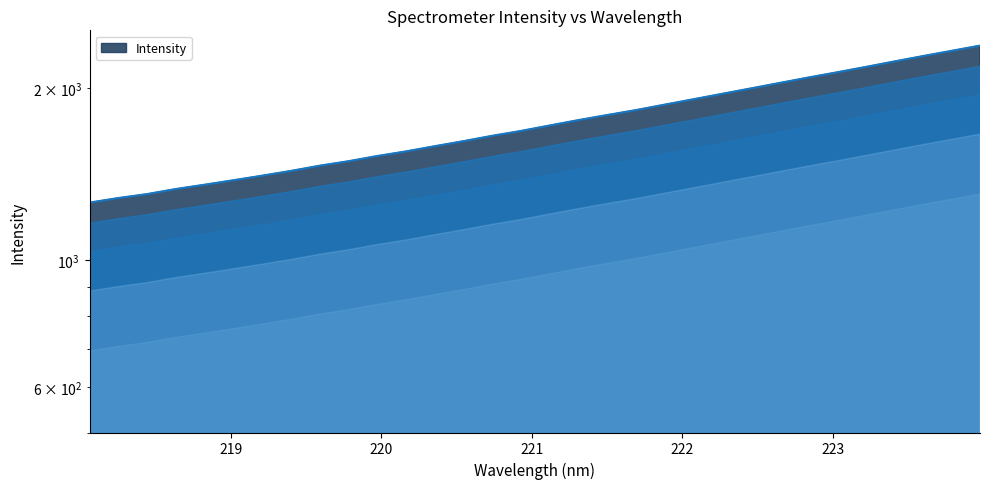

What is the smallest value displayed?

1262.4